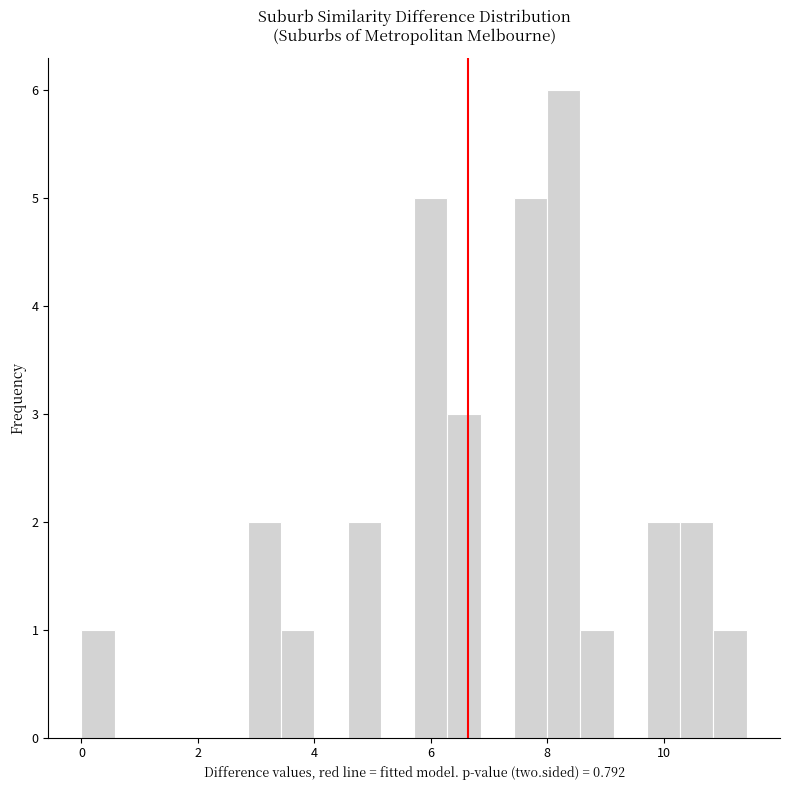

Read against the x-axis, roughly where is the centre of the tallest bar?

8.2